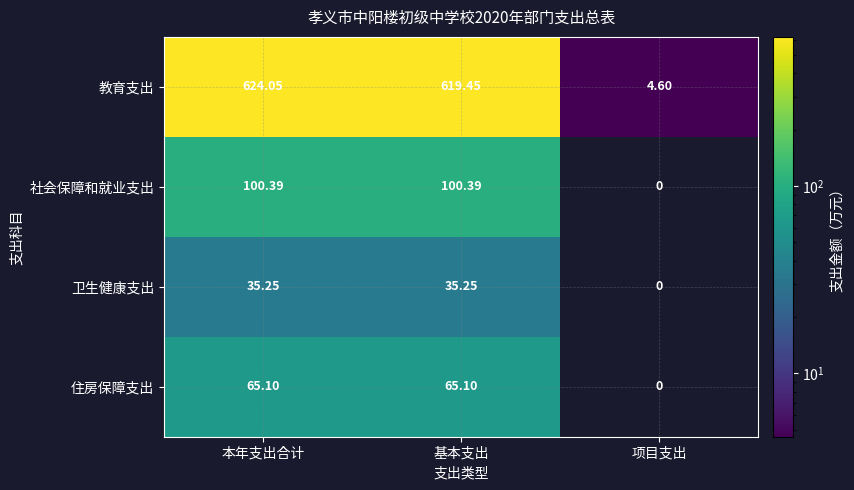

Is the value of 社会保障和就业支出 at 项目支出 greater than the value of 住房保障支出 at 基本支出?

No